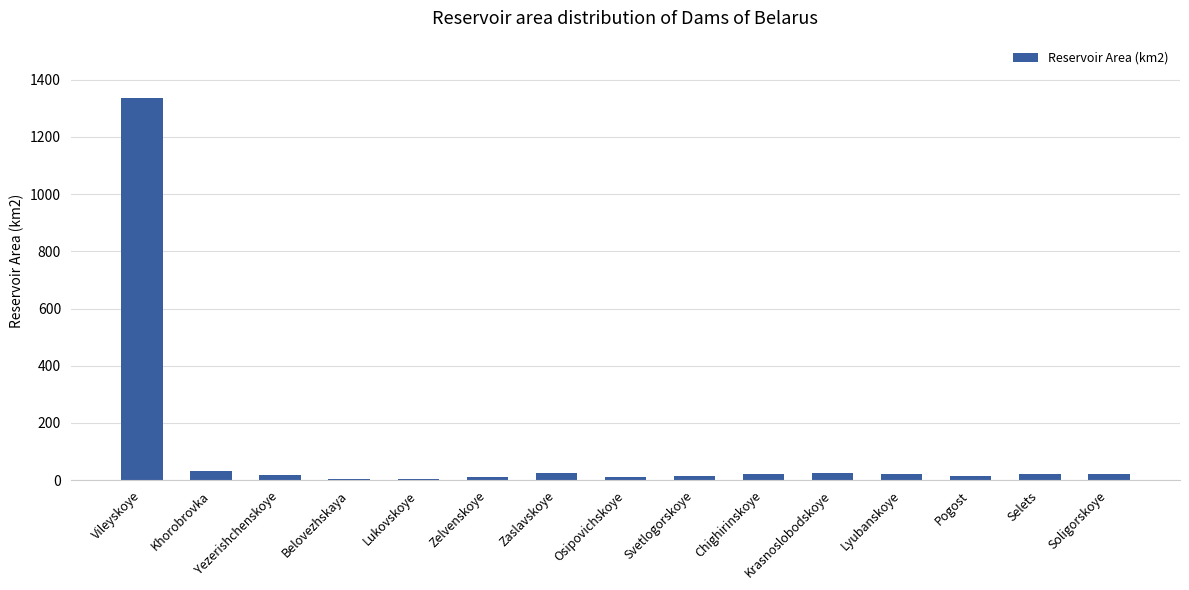

Approximately how many times larger is the value at Osipovichskoye compared to Yezerishchenskoye?

0.7